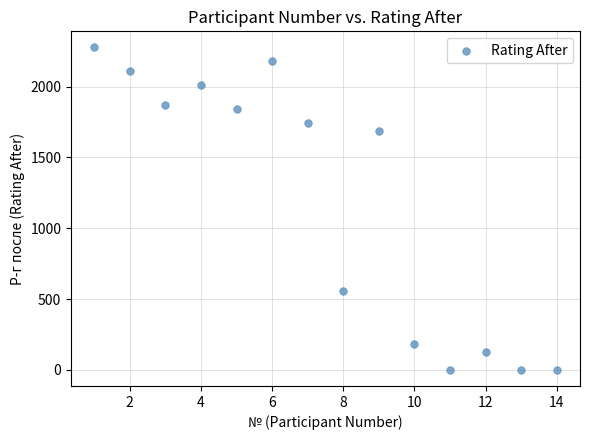

What is the range of X values (max minus min)?

13